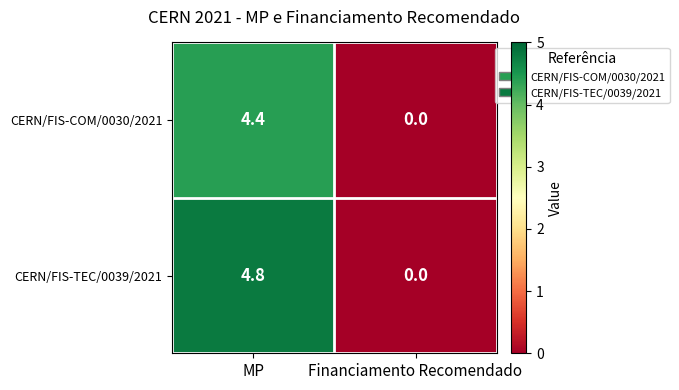

How many data points in CERN/FIS-COM/0030/2021 are above 4?

1